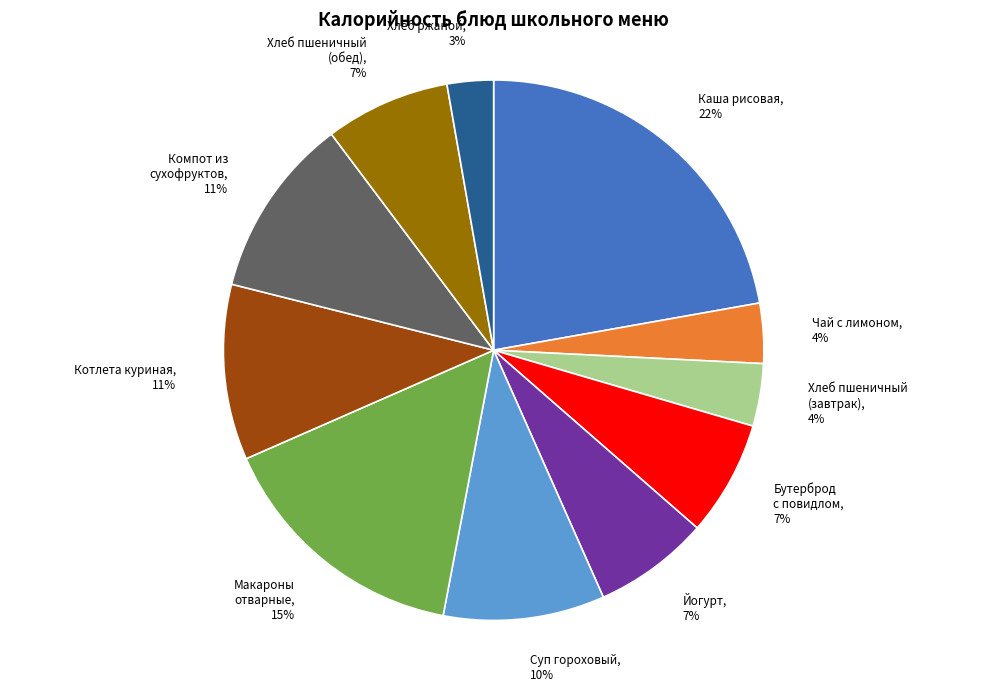

True or false: Макароны отварные accounts for 1% of the total.

False